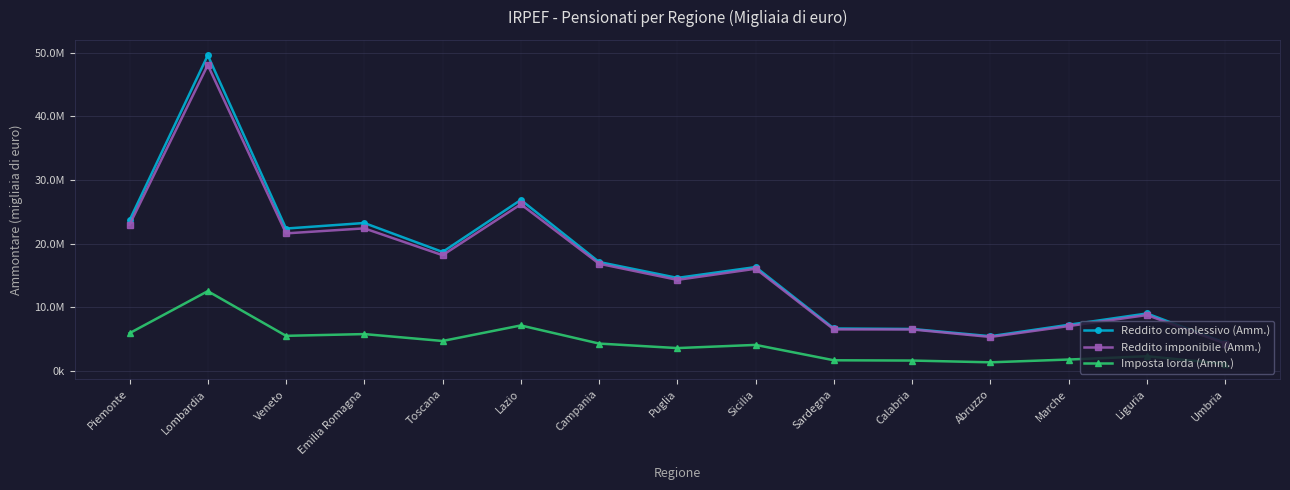

In Imposta lorda (Amm.), how many points are higher than both neighbors (excluding endpoints)?

5